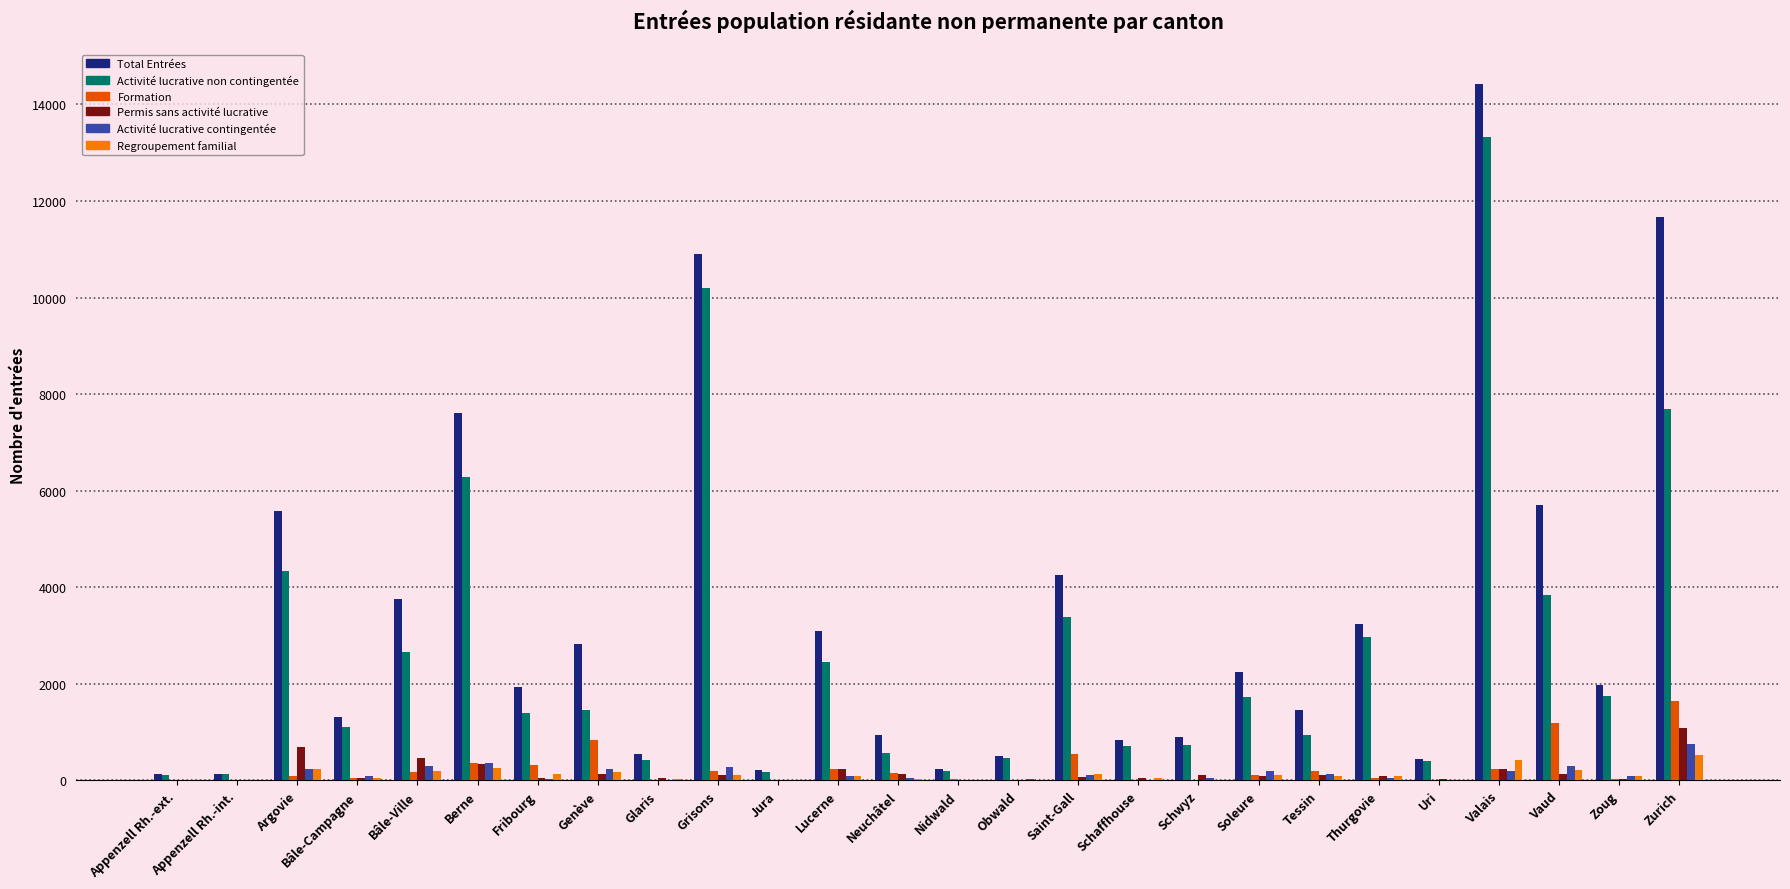

What is the sum of all Formation values?

6459